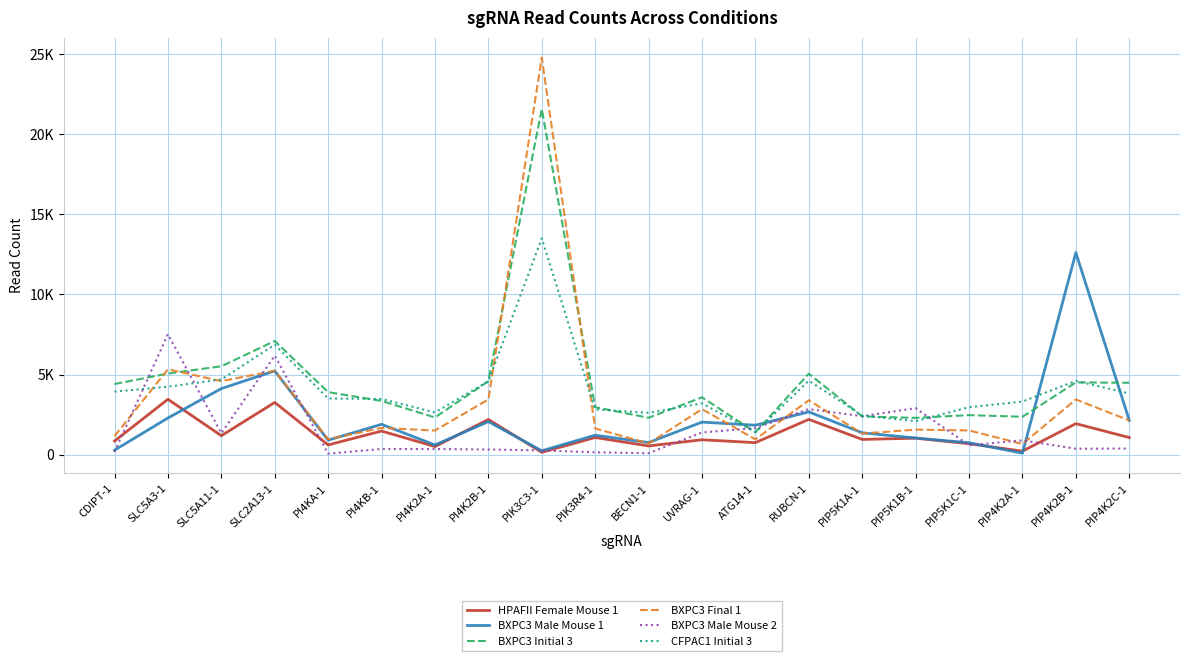

Where is the first local maximum for HPAFII Female Mouse 1?

SLC5A3-1